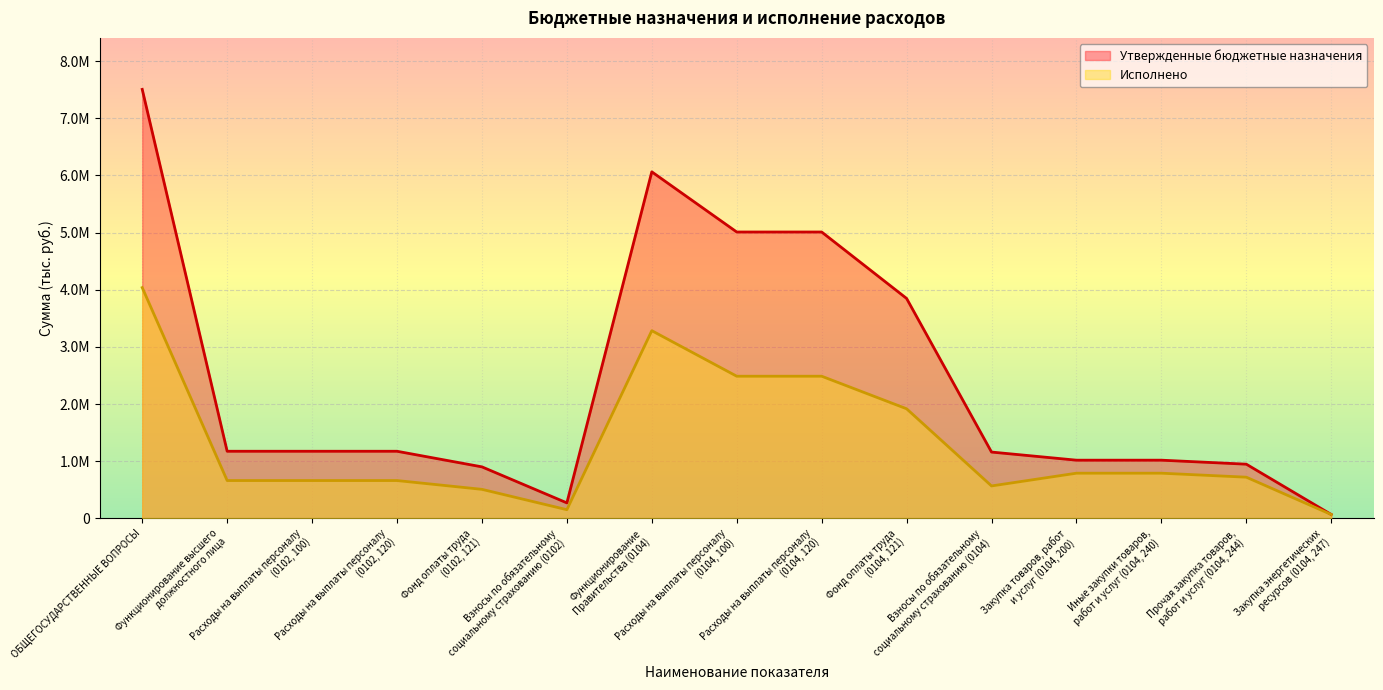

How many lines are shown in the chart?

2